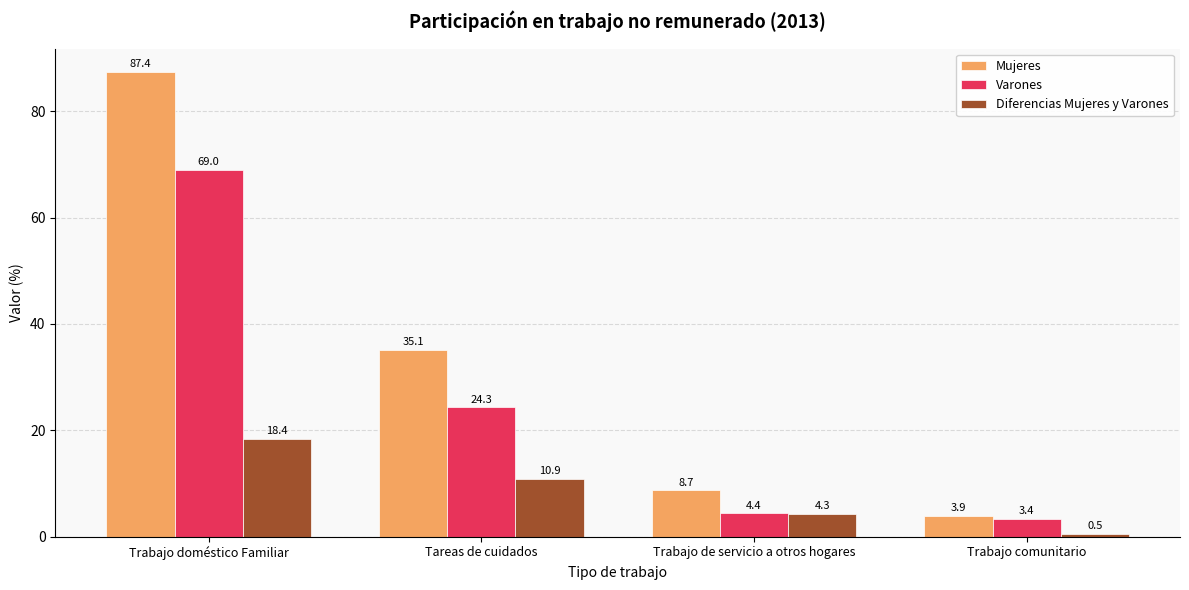

What is the difference between the highest and lowest values at Tareas de cuidados?

24.2